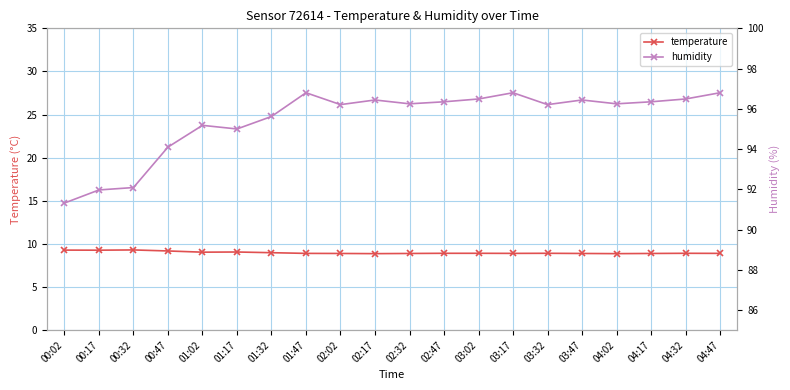

How many distinct data groups are displayed?

2